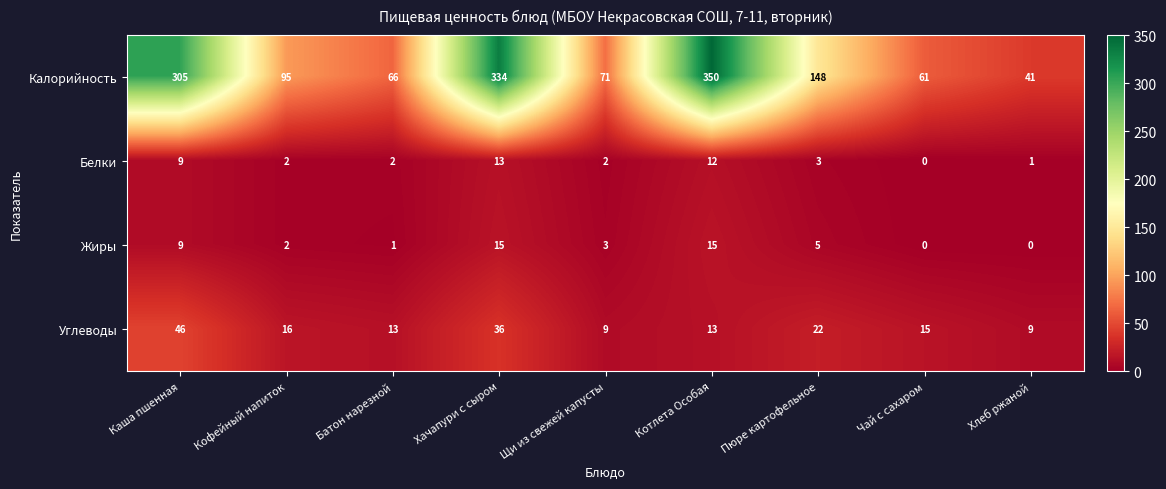

Rank the series by their maximum value, from highest to lowest.

Калорийность, Углеводы, Жиры, Белки